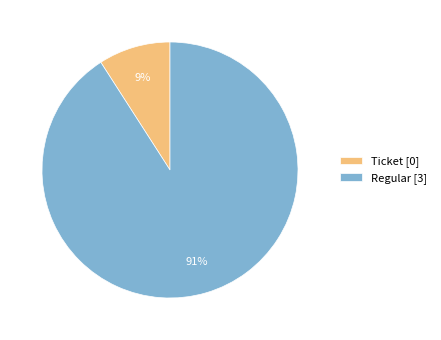

Does Regular account for over 50% of the chart?

Yes